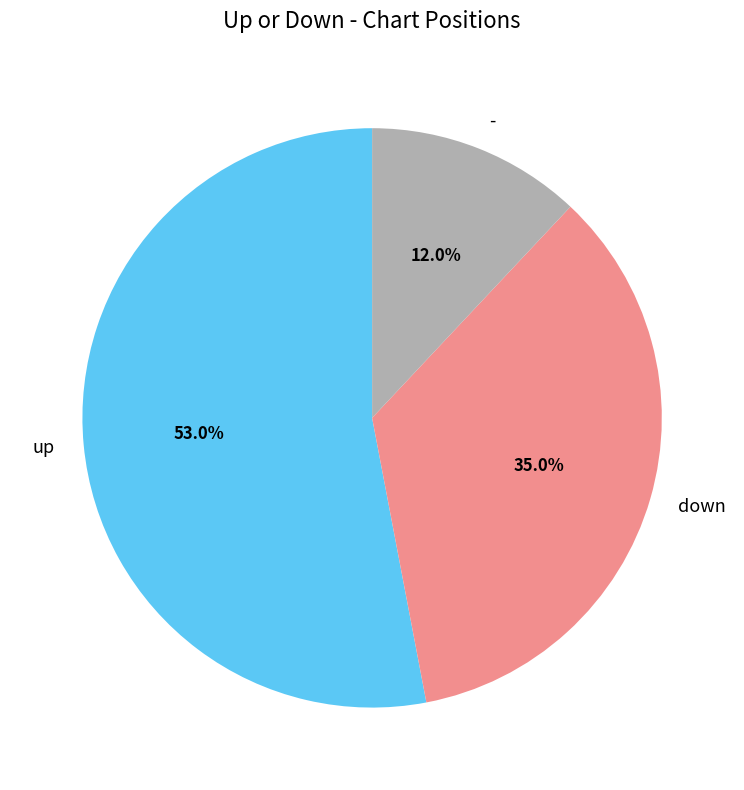

Which slice is the largest?

up